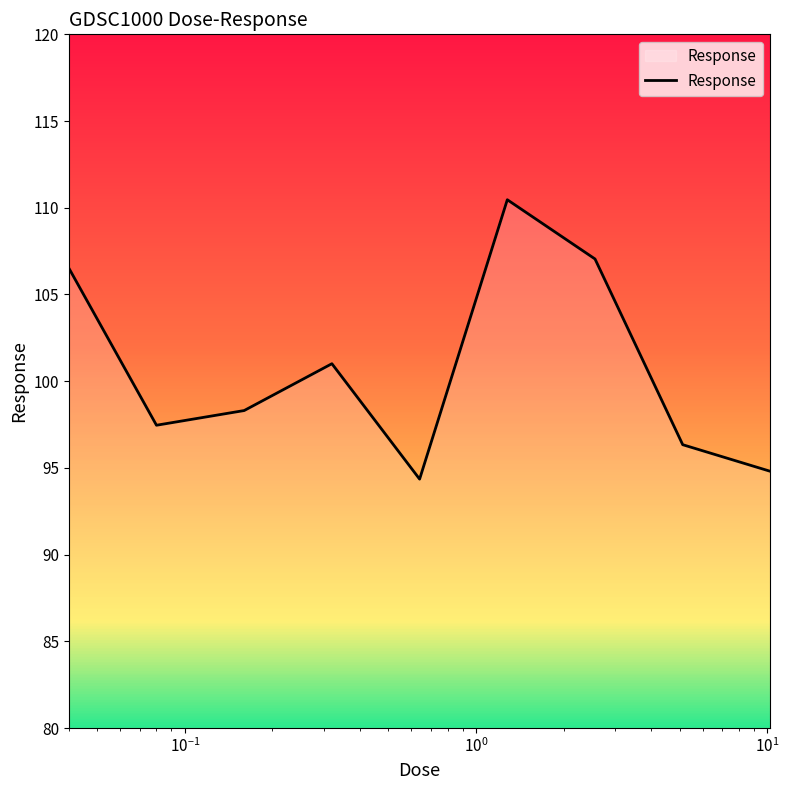

What is the smallest value displayed?

94.4